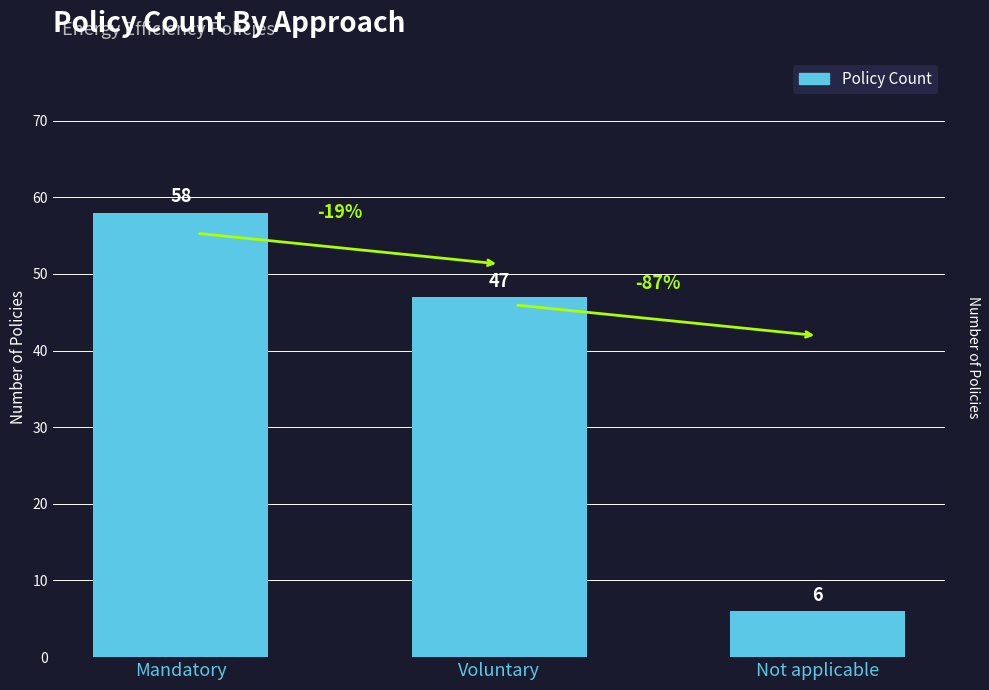

How many data points does each series have?

3